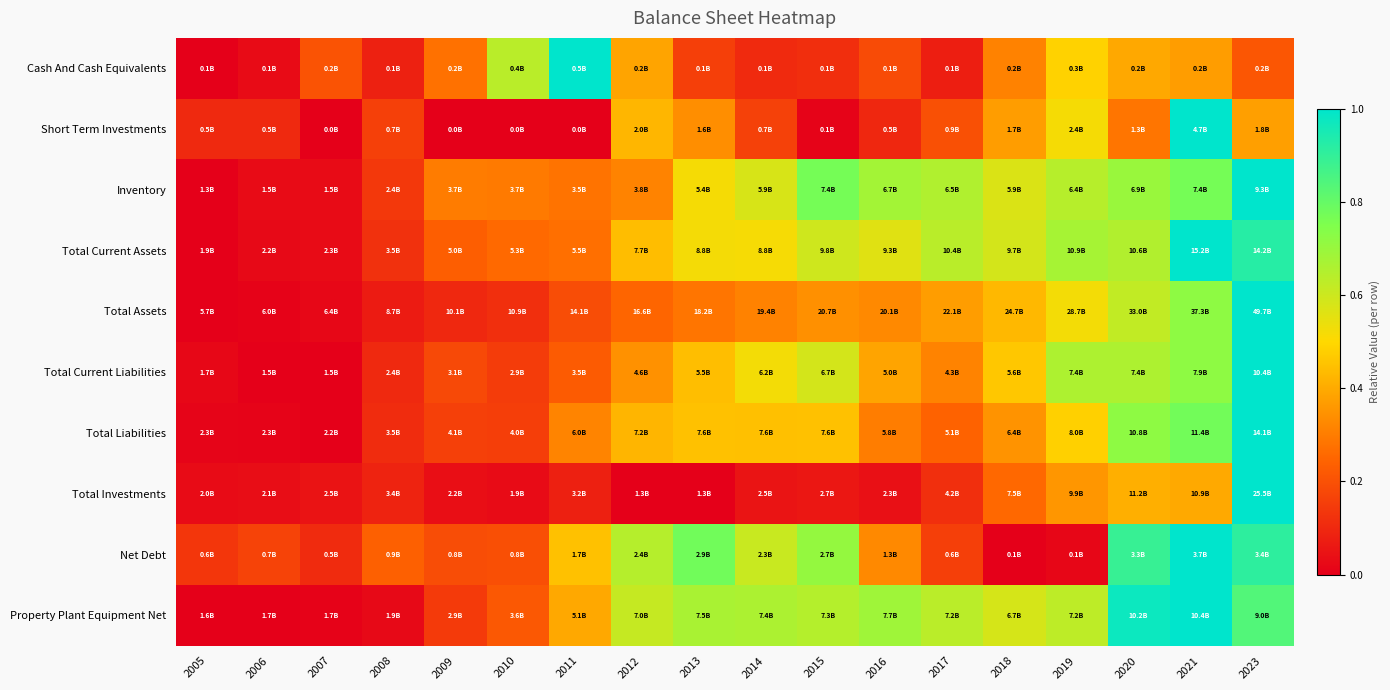

At 2018, list the series in order from largest to smallest.

Total Current Assets, Property Plant Equipment Net, Inventory, Total Current Liabilities, Total Assets, Short Term Investments, Total Liabilities, Cash And Cash Equivalents, Total Investments, Net Debt